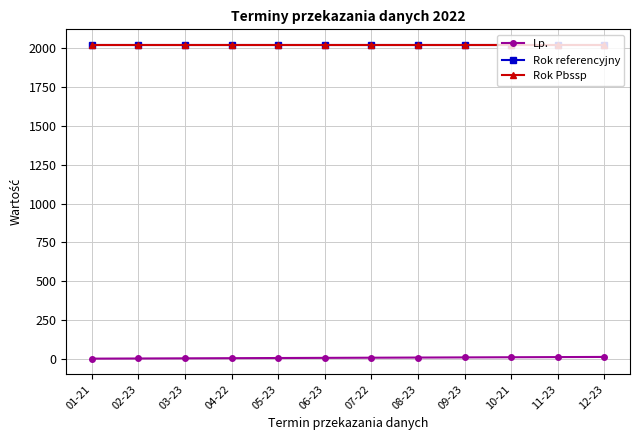

Rank the categories by Rok referencyjny value from lowest to highest.

01-21, 02-23, 03-23, 04-22, 05-23, 06-23, 07-22, 08-23, 09-23, 10-21, 11-23, 12-23